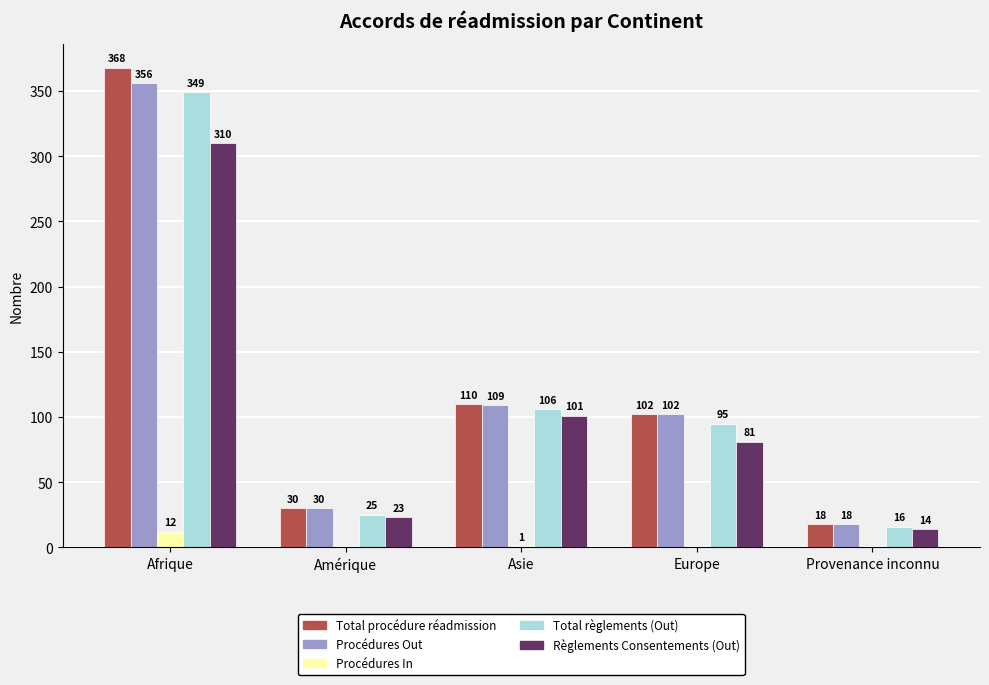

Is it true that Procédures Out equals 18 at Provenance inconnu?

True